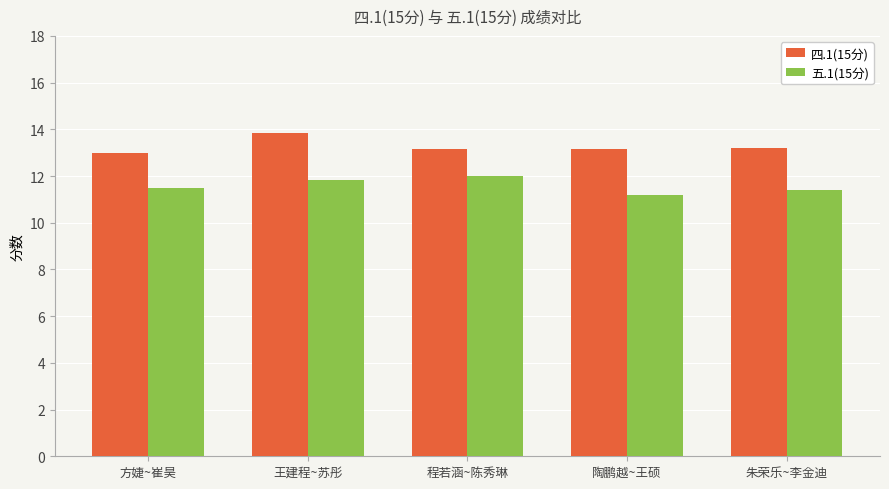

What is the difference between the highest and lowest values at 陶鹏越~王硕?

2.0